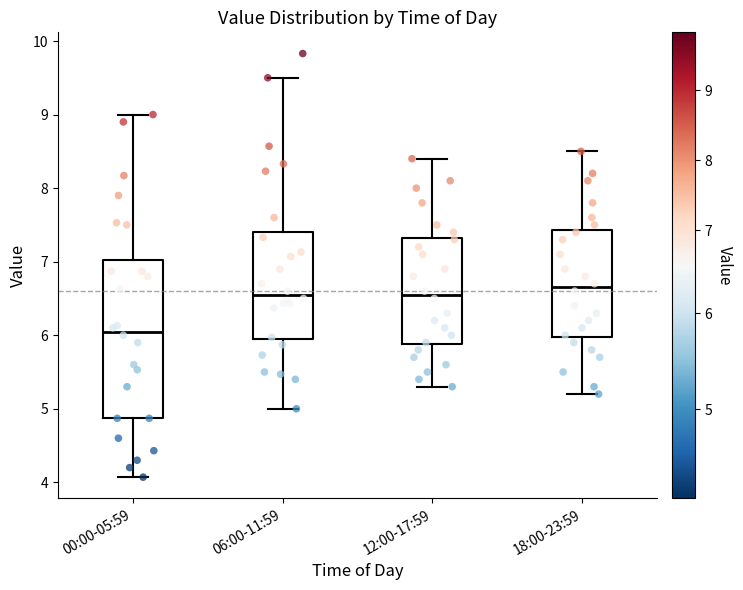

Reading left to right, read every box against the y-axis: the position of its median line, the range the box covers, and the ends of its whiskers. The values are not printed on the chart, so give them approximately, as read against the axis.

00:00-05:59: median 6.1, box 4.9 to 7.0, whiskers 4.1 to 9.0
06:00-11:59: median 6.6, box 5.9 to 7.4, whiskers 5.0 to 9.5
12:00-17:59: median 6.6, box 5.9 to 7.3, whiskers 5.3 to 8.4
18:00-23:59: median 6.7, box 6.0 to 7.4, whiskers 5.2 to 8.5